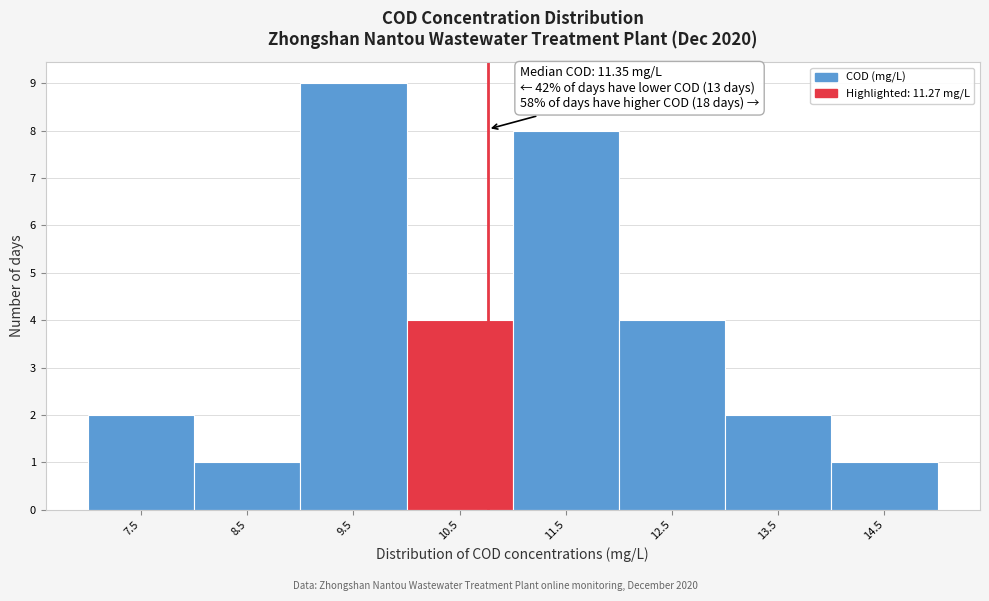

Reading left to right, list all the values displayed in this chart.

2	1	9	4	8	4	2	1